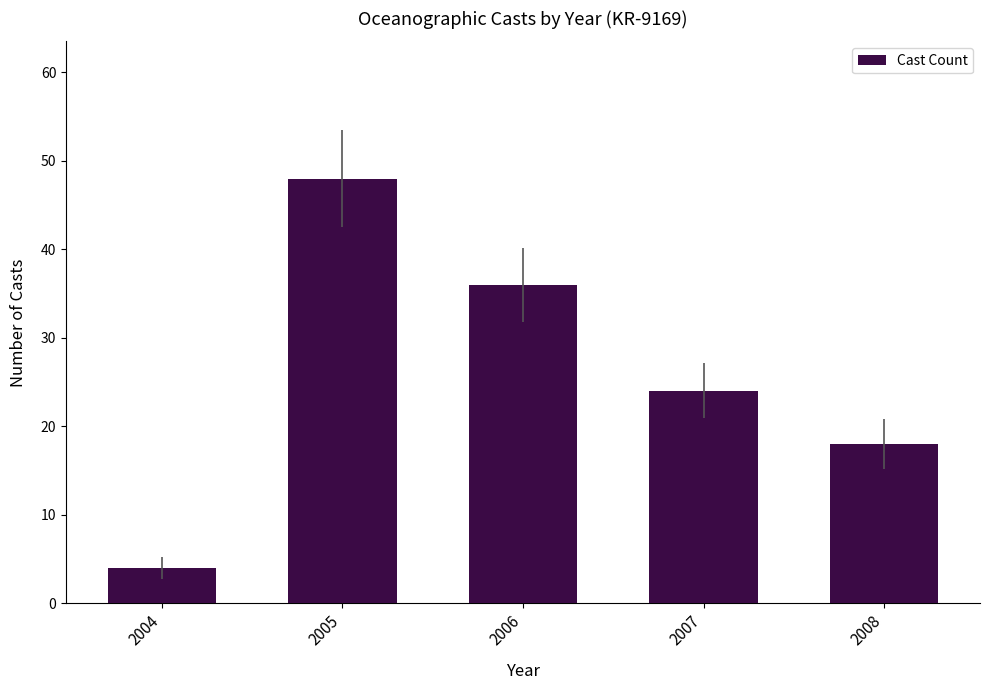

What is the value of the 3rd bar from the left?

36